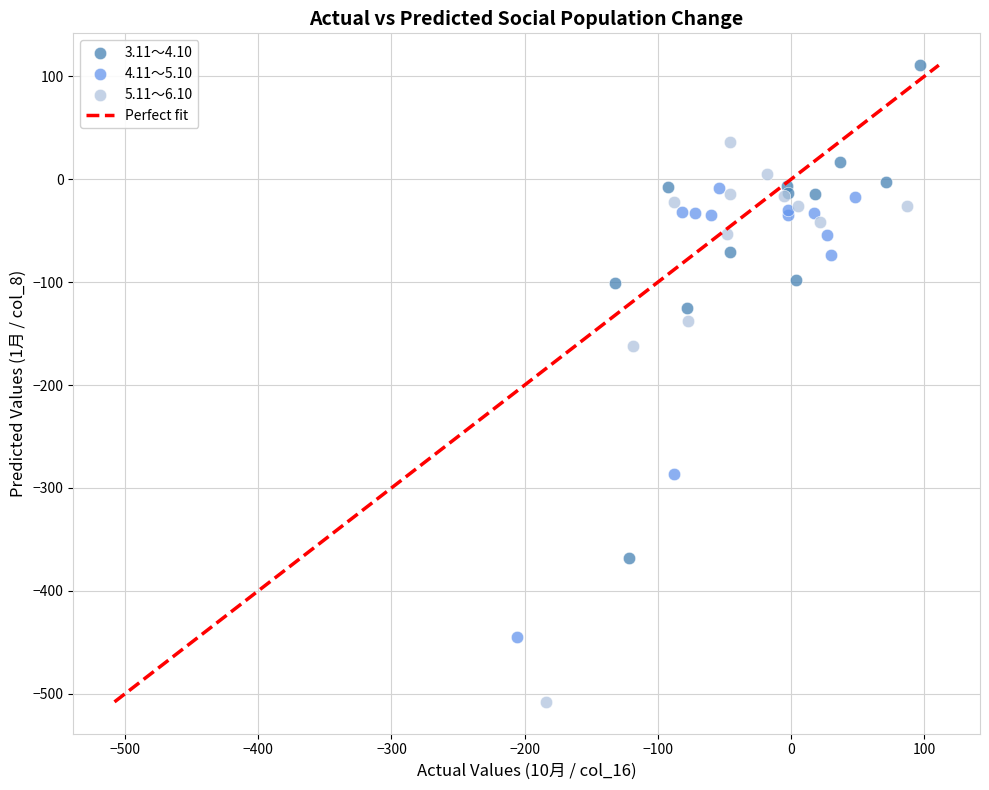

Which series reaches the maximum Y coordinate?

3.11～4.10